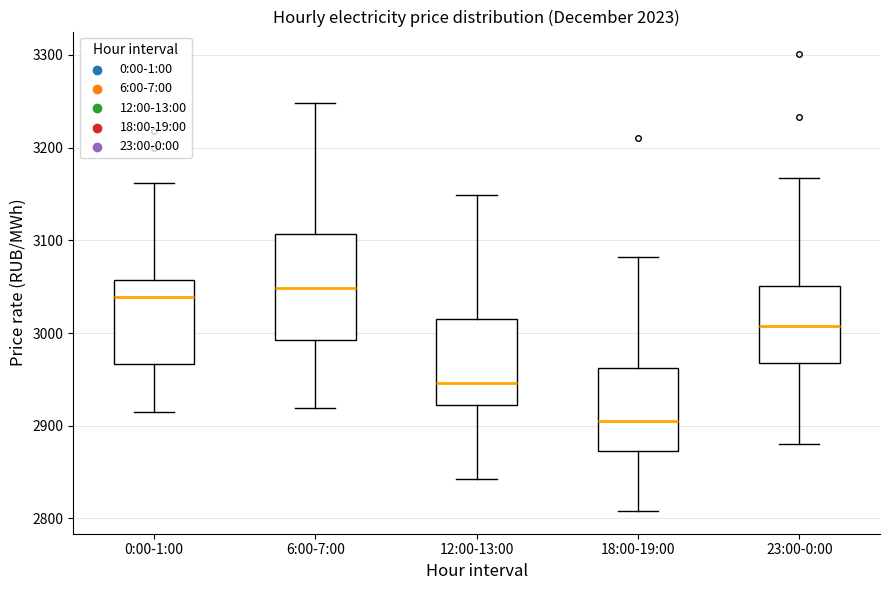

Where does the upper whisker of the box for 18:00-19:00 end on the y-axis? The values are not printed on the chart, so give them approximately, as read against the axis.

3080